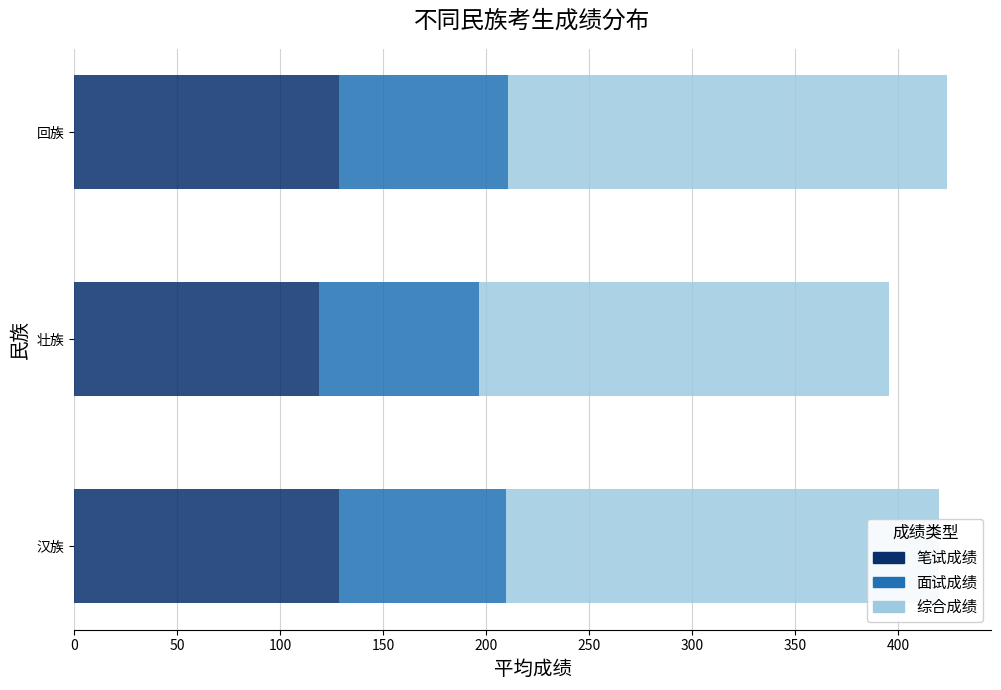

What is the difference between the maximum and minimum values in the 笔试成绩 series?

9.9